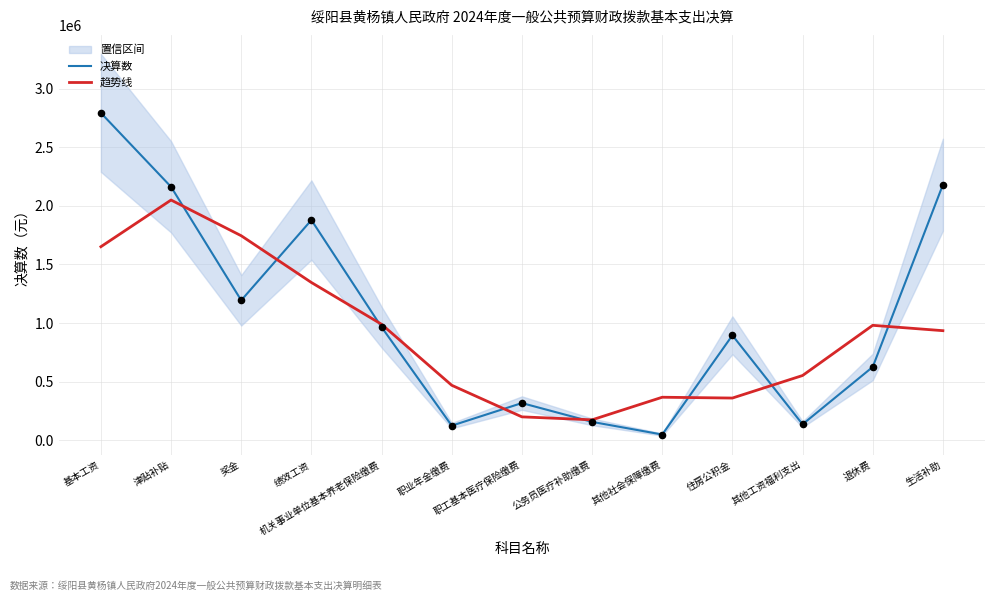

What are all the series names shown in the legend?

决算数, 趋势线